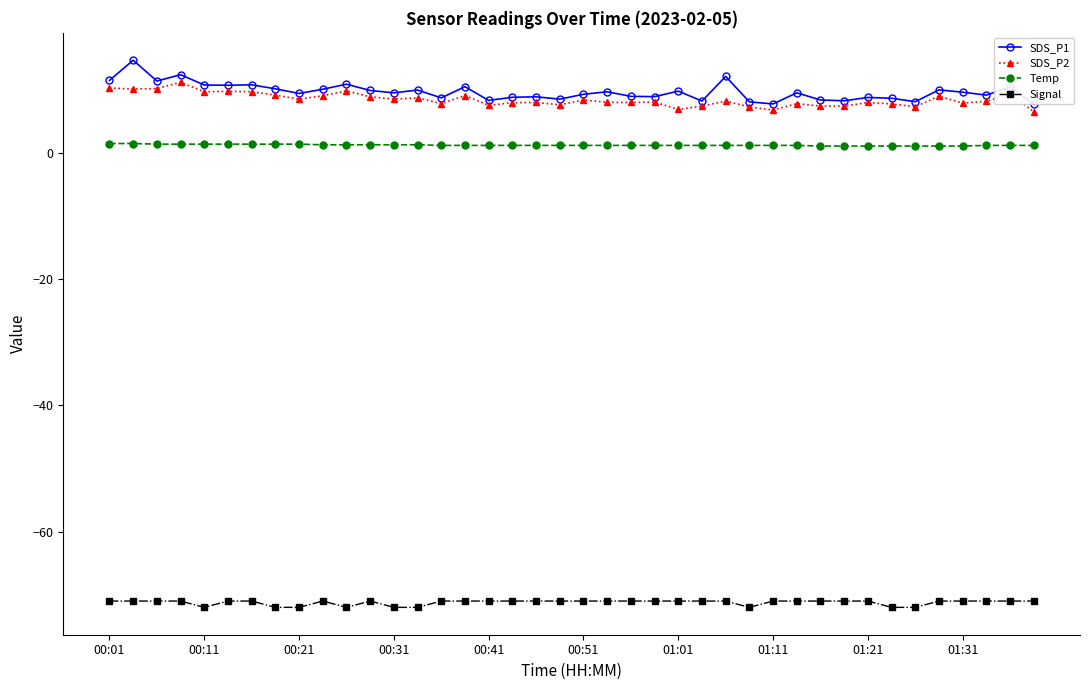

What is the value of the Signal point at the 14th from the left?

-72.0